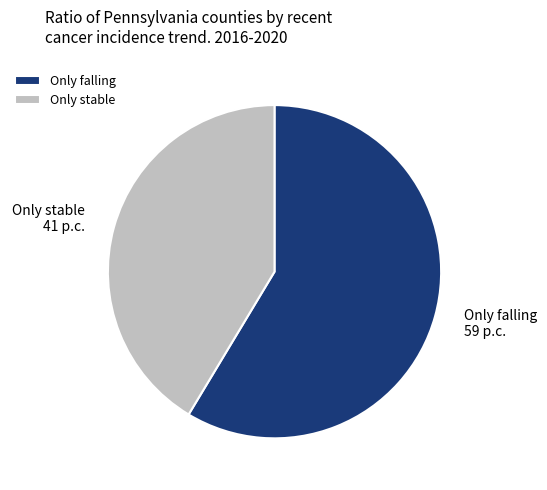

Combined, do Only stable and Only falling account for over 50%?

Yes